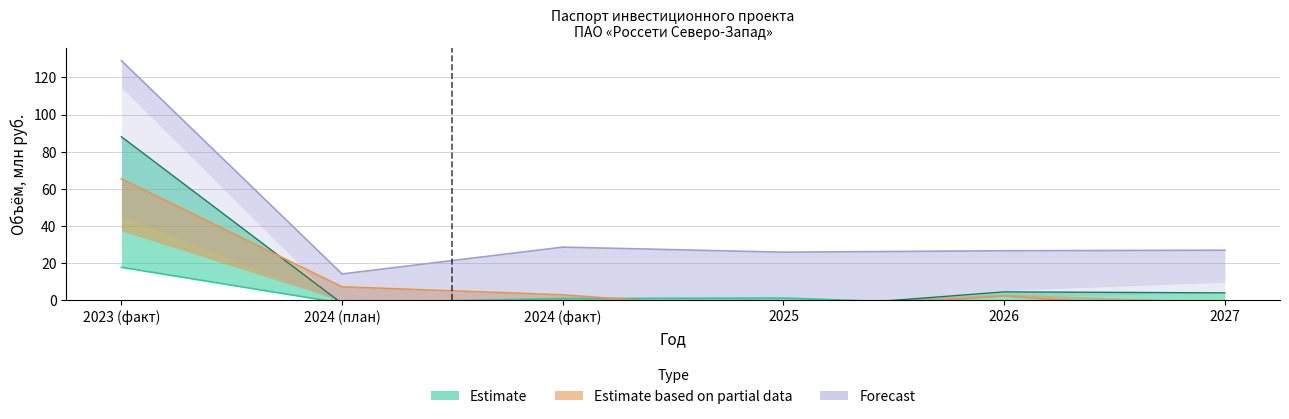

What is the minimum value shown in the chart?

-6.2